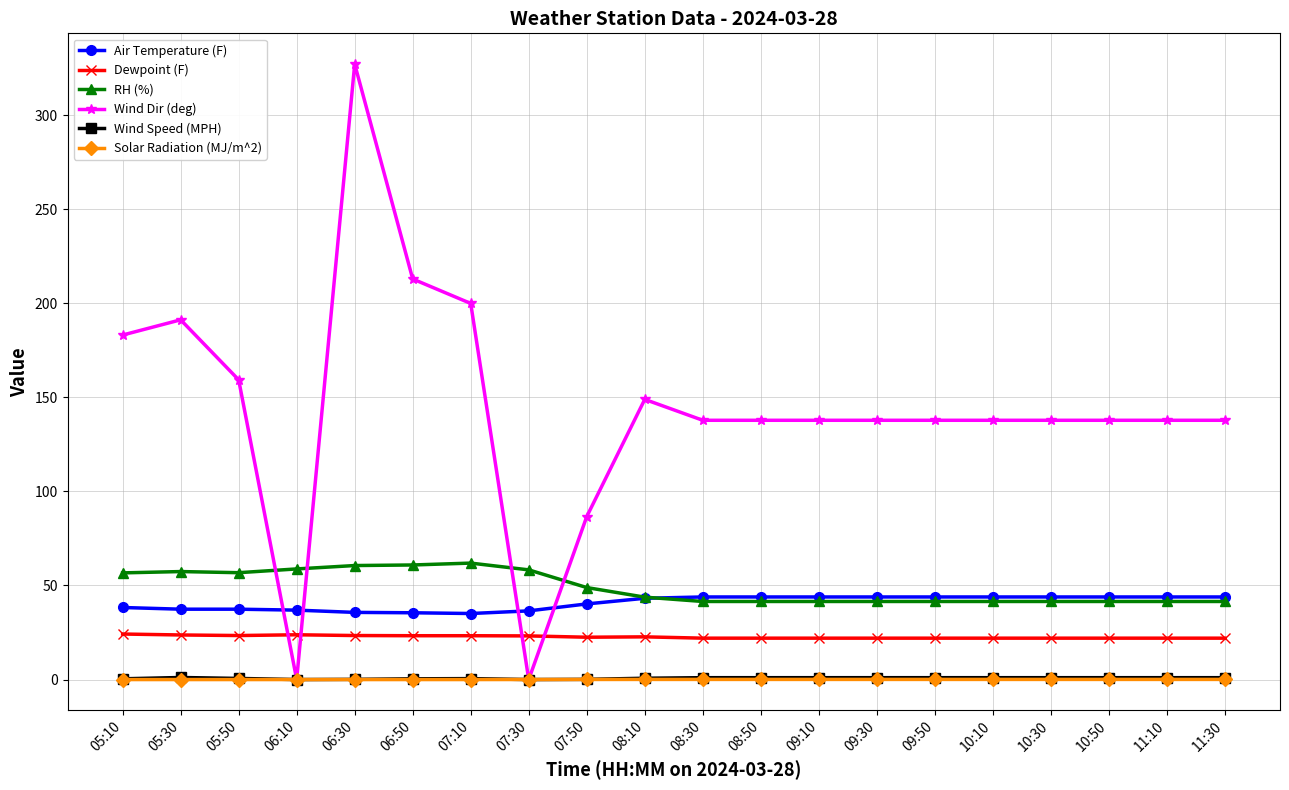

Which series has the largest total across all categories?

Wind Dir (deg)